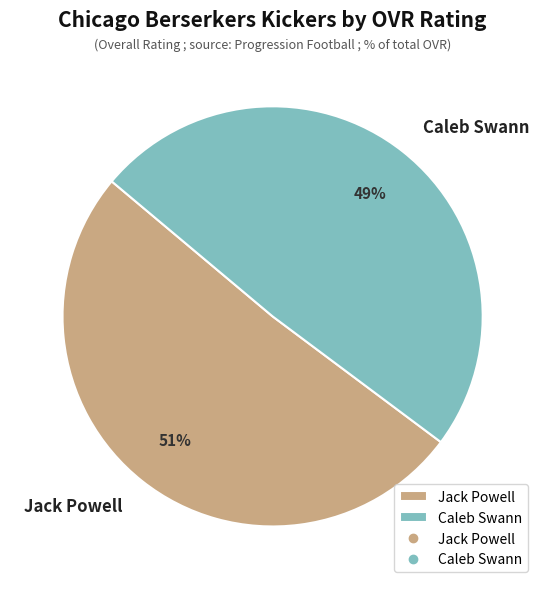

To the nearest percent, what portion does Caleb Swann represent?

49%